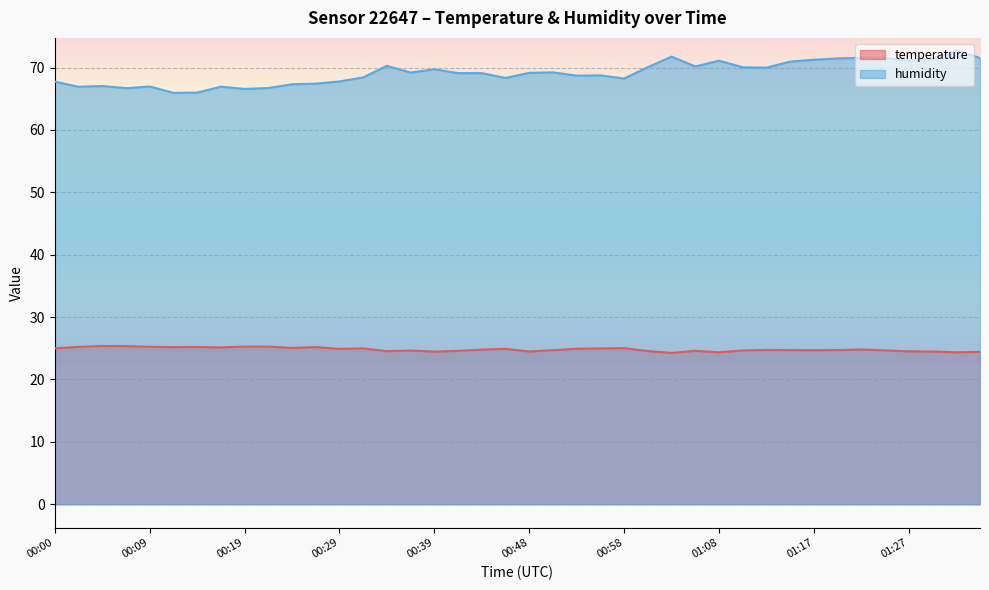

Rank the series by their maximum value, from lowest to highest.

temperature, humidity